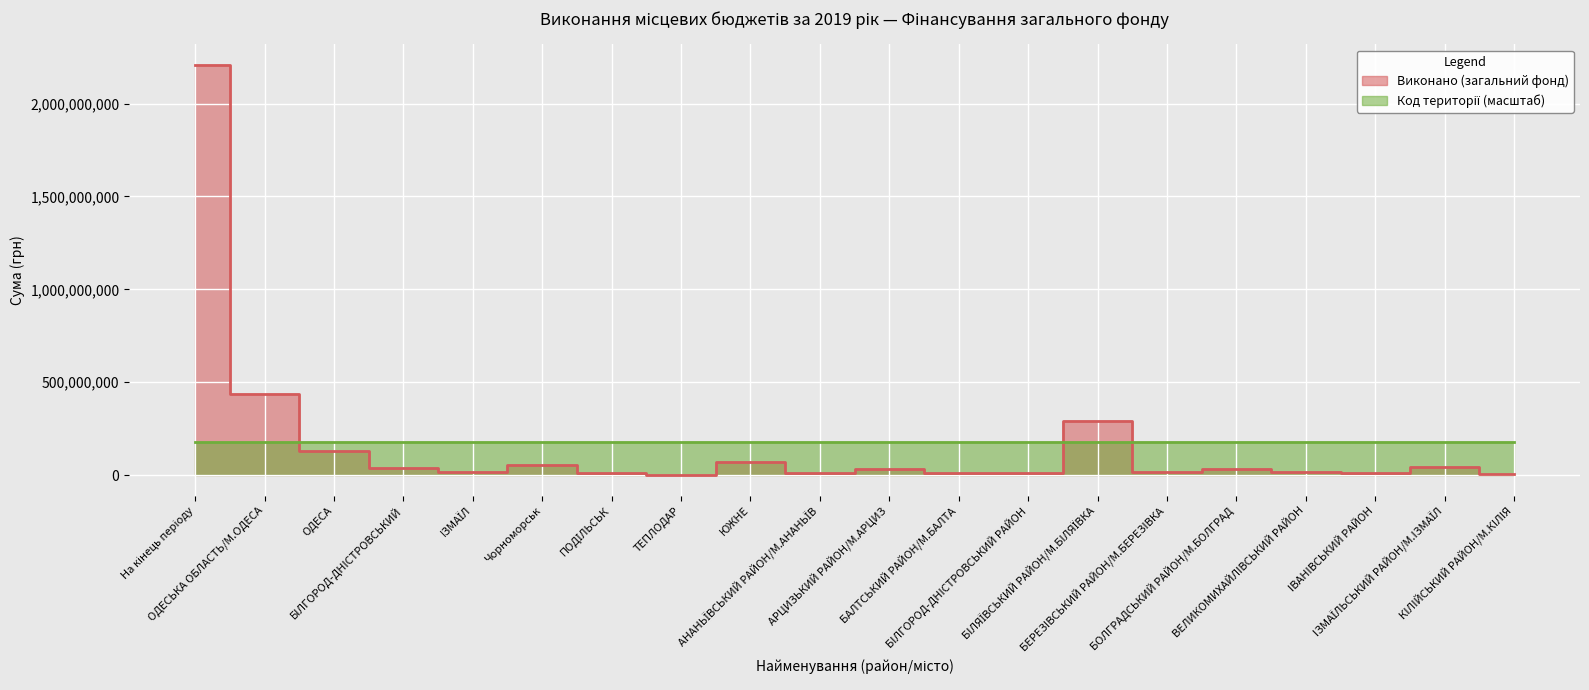

What is the average value of the Виконано (загальний фонд) series?

172295370.5